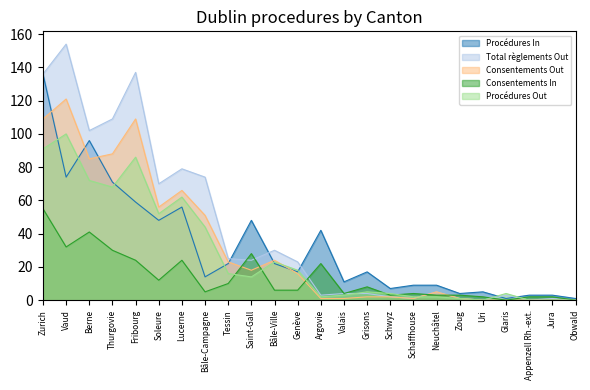

The Procédures In series shows 7 at Schwyz. True or false?

True